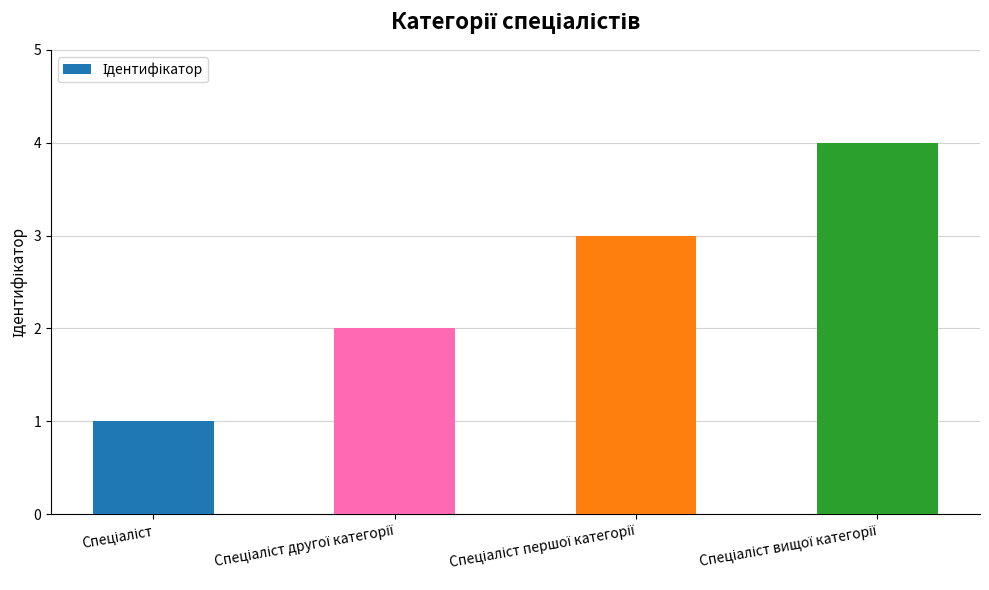

What is the sum of all values?

10